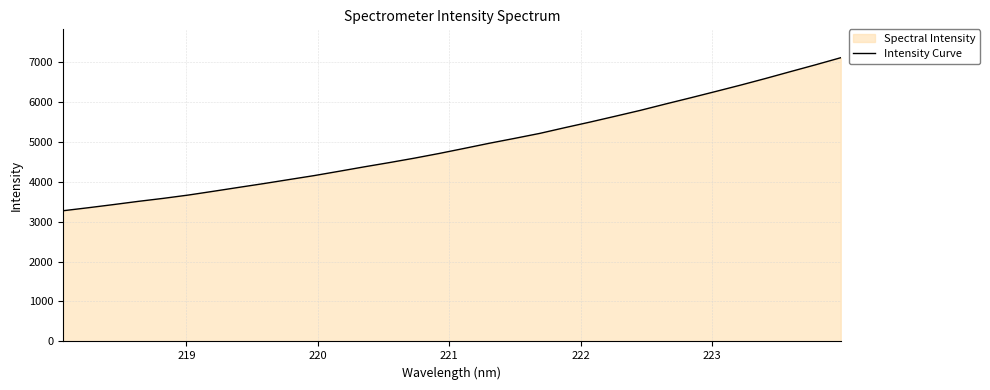

How many distinct data groups are displayed?

1